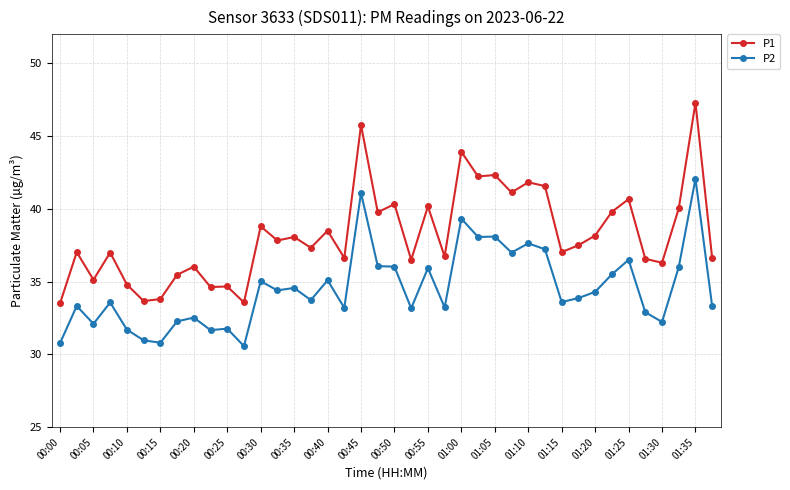

True or false: P1 and P2 cross at least once.

False